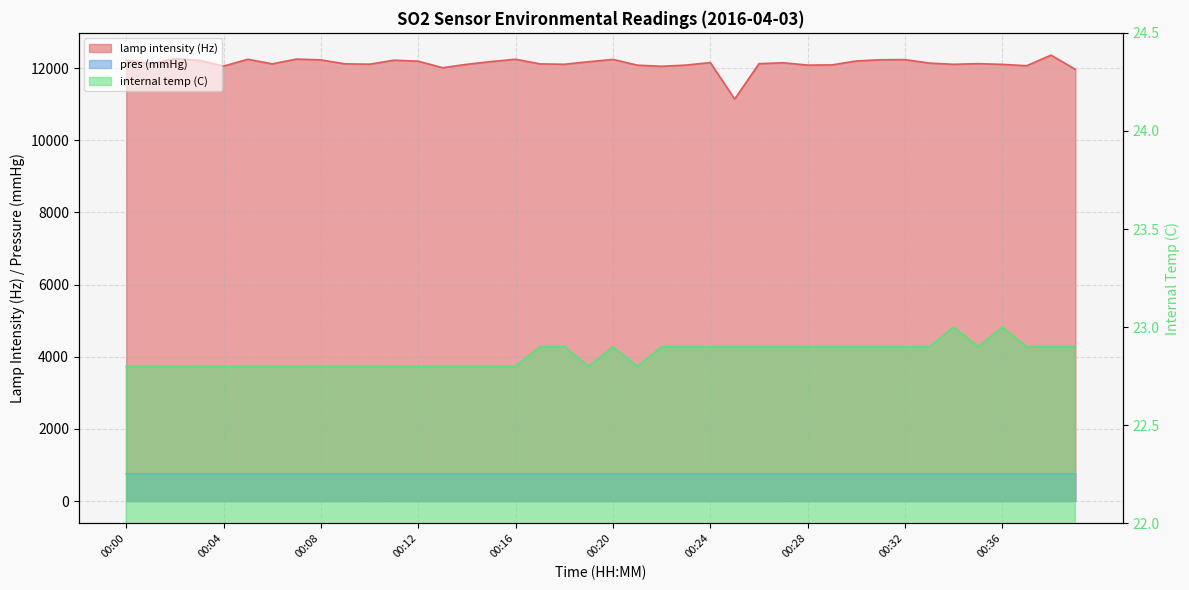

Rank the categories by pres (mmHg) value from lowest to highest.

00:39, 00:16, 00:17, 00:18, 00:20, 00:21, 00:22, 00:23, 00:24, 00:25, 00:26, 00:27, 00:28, 00:29, 00:30, 00:31, 00:32, 00:33, 00:34, 00:35, 00:36, 00:37, 00:38, 00:07, 00:08, 00:09, 00:10, 00:11, 00:12, 00:13, 00:14, 00:15, 00:19, 00:01, 00:02, 00:03, 00:04, 00:05, 00:06, 00:00